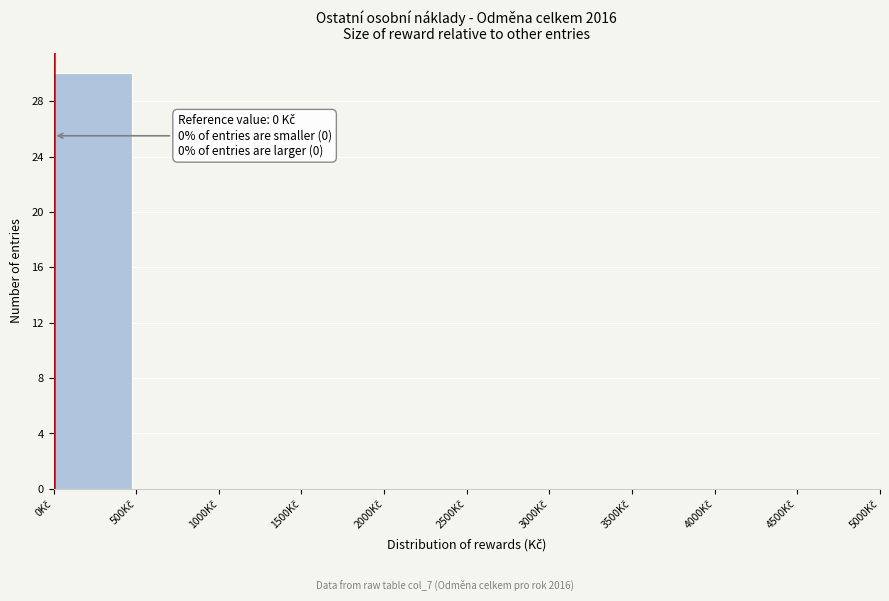

Over which range of the x-axis is the bar tallest?

0 to 500